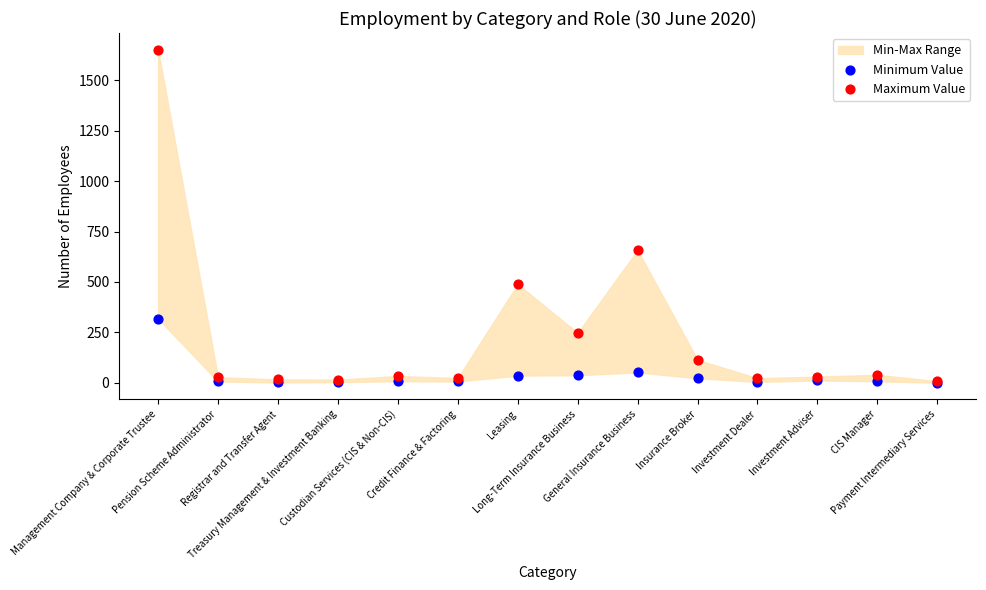

Across all series, what Y value is closest to 826?

658